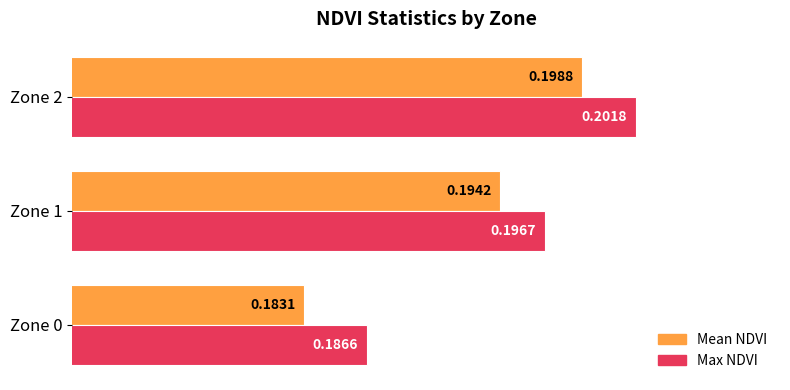

List the series in order of their overall mean, lowest first.

Mean NDVI, Max NDVI